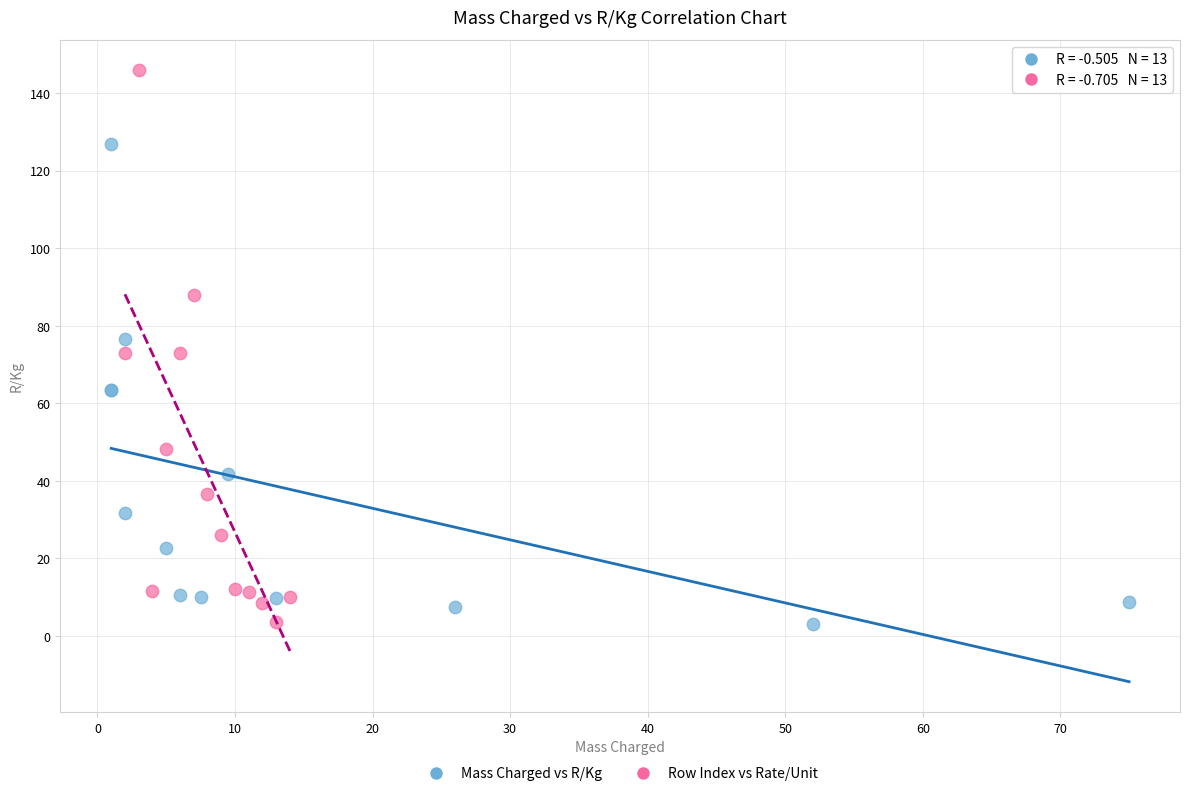

Which series has the largest Y range (max minus min)?

Row Index vs Rate/Unit